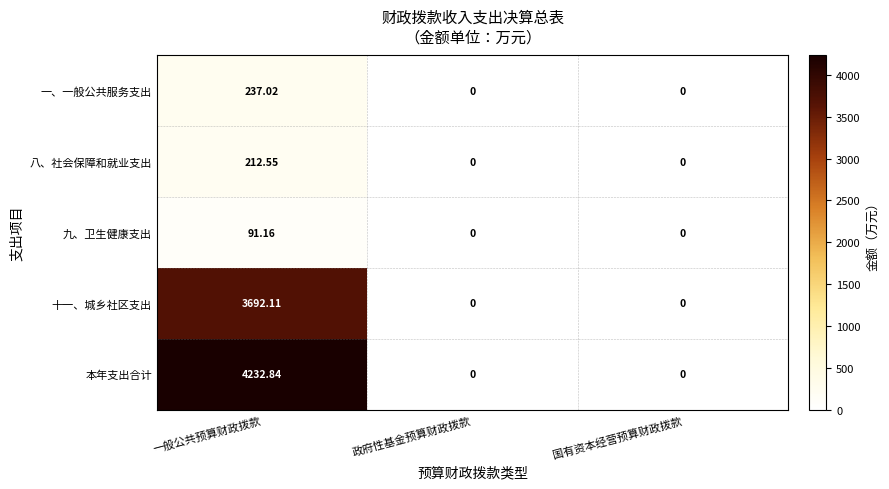

At how many categories does at least one series exceed 2103?

1